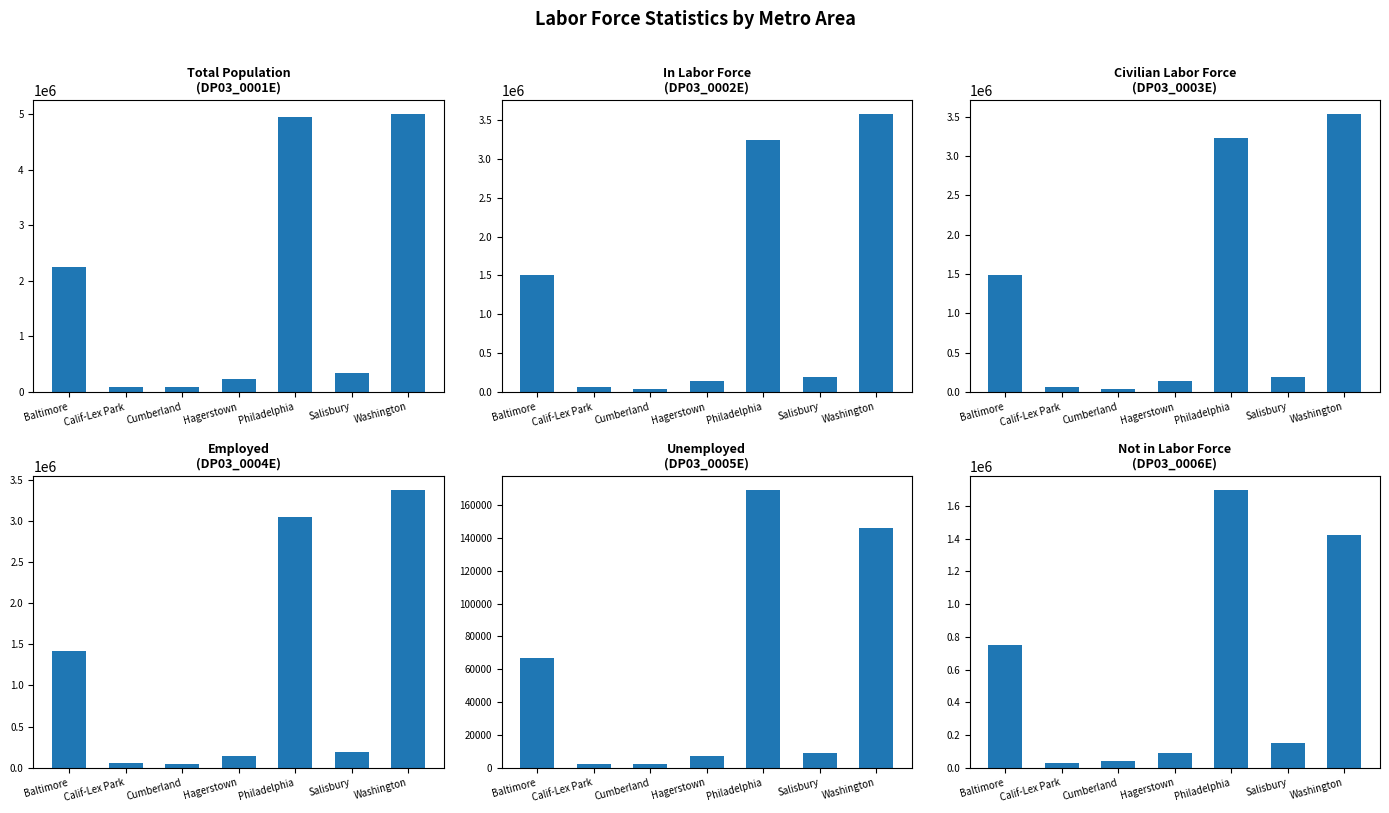

Reading right to left, transcribe all the data shown in this chart.

Total Population (DP03_0001E): 4997338	345242	4938756	232350	82265	90360	2258125
In Labor Force (DP03_0002E): 3574751	193637	3238388	145853	39956	59942	1507588
Civilian Labor Force (DP03_0003E): 3529228	193063	3225277	145605	39717	58388	1486538
Employed (DP03_0004E): 3383232	184225	3055821	138651	37440	56054	1420003
Unemployed (DP03_0005E): 145996	8838	169456	6954	2277	2334	66535
Not in Labor Force (DP03_0006E): 1422587	151605	1700368	86497	42309	30418	750537